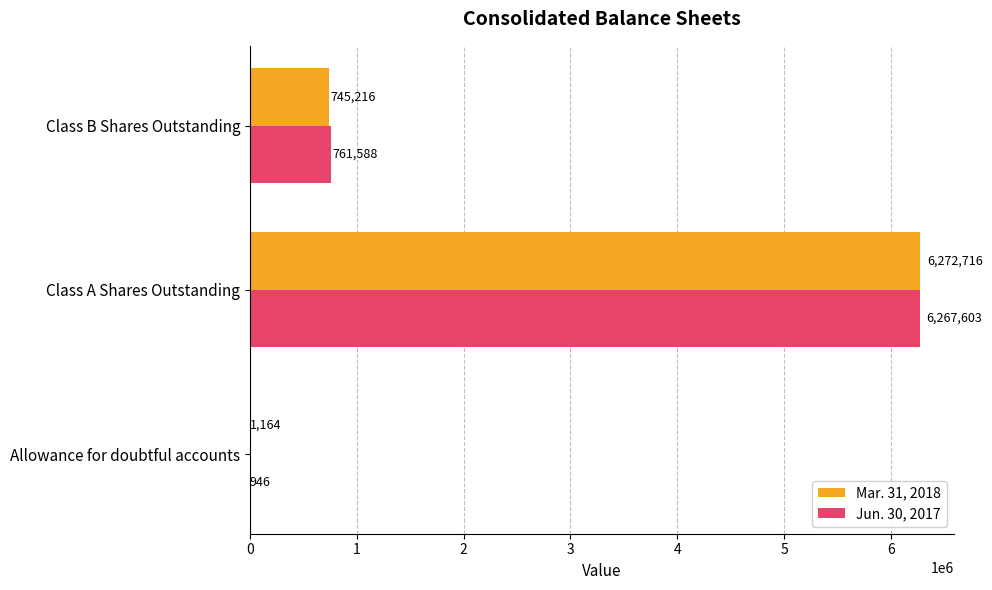

At which category is the sum across all series the highest?

Class A Shares Outstanding